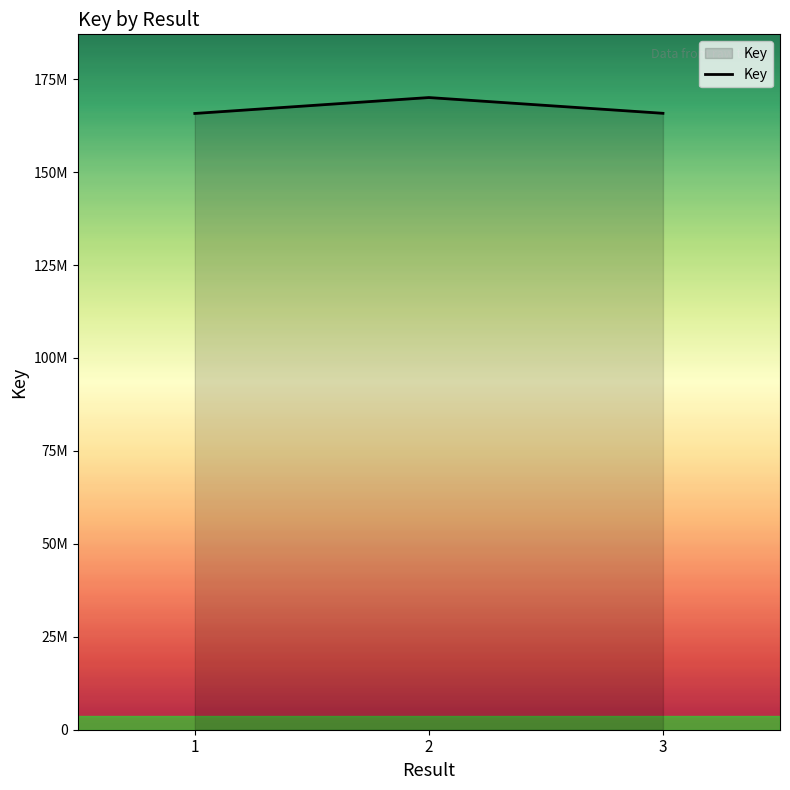

Rank the categories by value from lowest to highest.

1, 3, 2